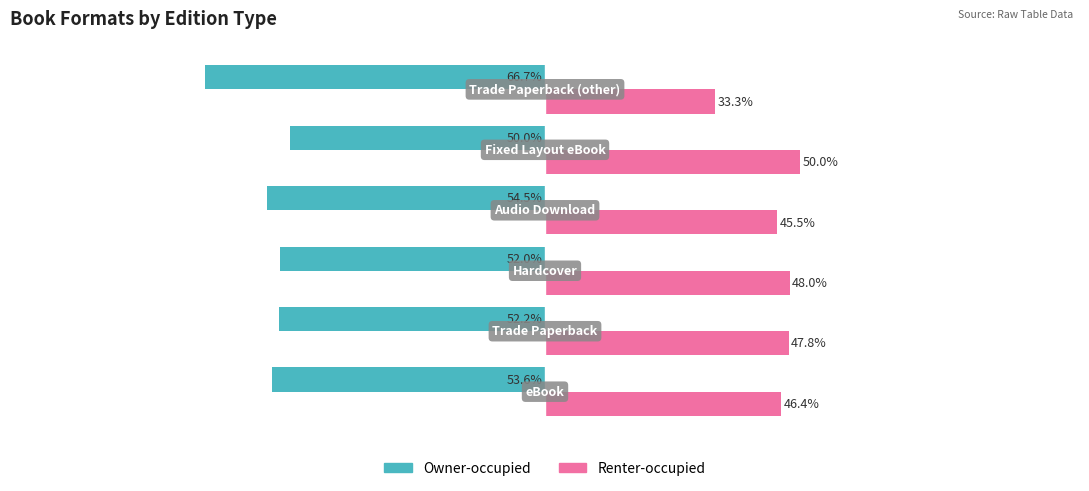

Rank the series by their average value, from highest to lowest.

Renter-occupied, Owner-occupied